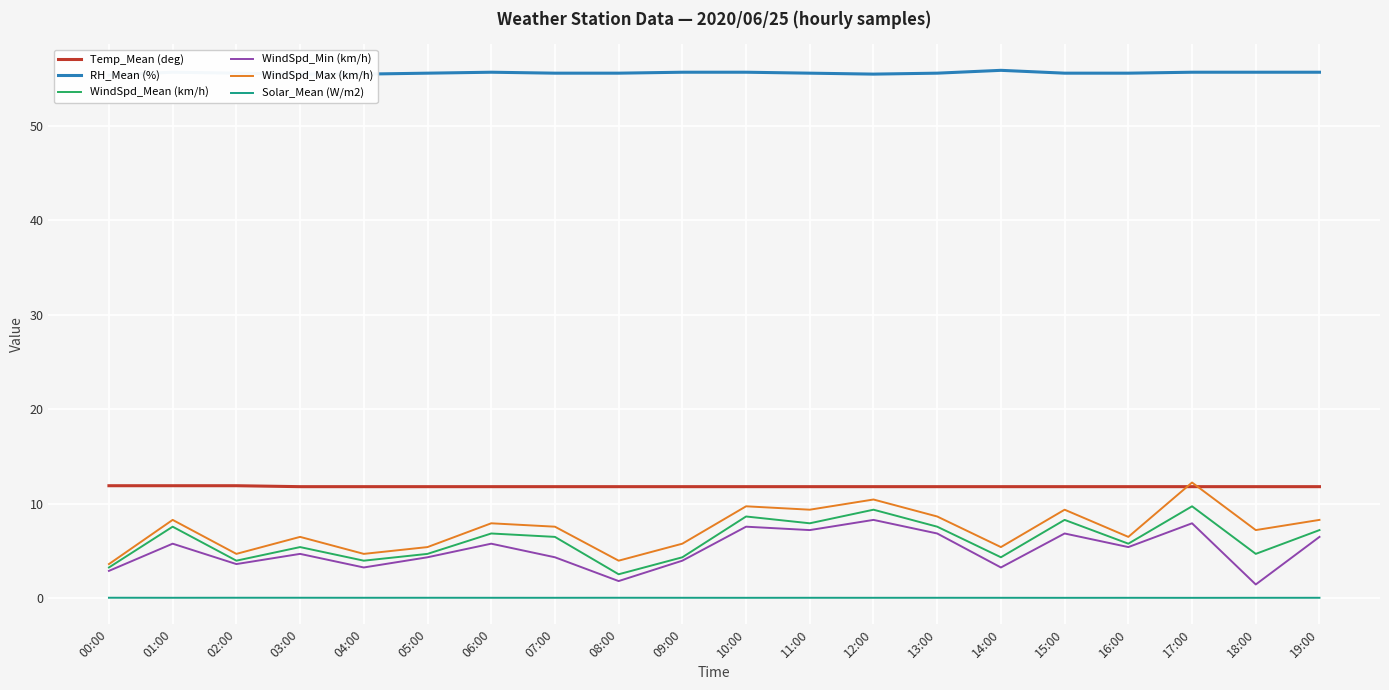

Reading right to left, transcribe all the data shown in this chart.

Temp_Mean (deg): 19:00=11.8	18:00=11.8	17:00=11.8	16:00=11.8	15:00=11.8	14:00=11.8	13:00=11.8	12:00=11.8	11:00=11.8	10:00=11.8	09:00=11.8	08:00=11.8	07:00=11.8	06:00=11.8	05:00=11.8	04:00=11.8	03:00=11.8	02:00=11.9	01:00=11.9	00:00=11.9
RH_Mean (%): 19:00=55.7	18:00=55.7	17:00=55.7	16:00=55.6	15:00=55.6	14:00=55.9	13:00=55.6	12:00=55.5	11:00=55.6	10:00=55.7	09:00=55.7	08:00=55.6	07:00=55.6	06:00=55.7	05:00=55.6	04:00=55.5	03:00=55.5	02:00=55.6	01:00=55.7	00:00=55.4
WindSpd_Mean (km/h): 19:00=7.2	18:00=4.7	17:00=9.7	16:00=5.8	15:00=8.3	14:00=4.3	13:00=7.6	12:00=9.4	11:00=7.9	10:00=8.6	09:00=4.3	08:00=2.5	07:00=6.5	06:00=6.8	05:00=4.7	04:00=4.0	03:00=5.4	02:00=4.0	01:00=7.6	00:00=3.2
WindSpd_Min (km/h): 19:00=6.5	18:00=1.4	17:00=7.9	16:00=5.4	15:00=6.8	14:00=3.2	13:00=6.8	12:00=8.3	11:00=7.2	10:00=7.6	09:00=4.0	08:00=1.8	07:00=4.3	06:00=5.8	05:00=4.3	04:00=3.2	03:00=4.7	02:00=3.6	01:00=5.8	00:00=2.9
WindSpd_Max (km/h): 19:00=8.3	18:00=7.2	17:00=12.2	16:00=6.5	15:00=9.4	14:00=5.4	13:00=8.6	12:00=10.4	11:00=9.4	10:00=9.7	09:00=5.8	08:00=4.0	07:00=7.6	06:00=7.9	05:00=5.4	04:00=4.7	03:00=6.5	02:00=4.7	01:00=8.3	00:00=3.6
Solar_Mean (W/m2): 19:00=0.0	18:00=0.0	17:00=0.0	16:00=0.0	15:00=0.0	14:00=0.0	13:00=0.0	12:00=0.0	11:00=0.0	10:00=0.0	09:00=0.0	08:00=0.0	07:00=0.0	06:00=0.0	05:00=0.0	04:00=0.0	03:00=0.0	02:00=0.0	01:00=0.0	00:00=0.0